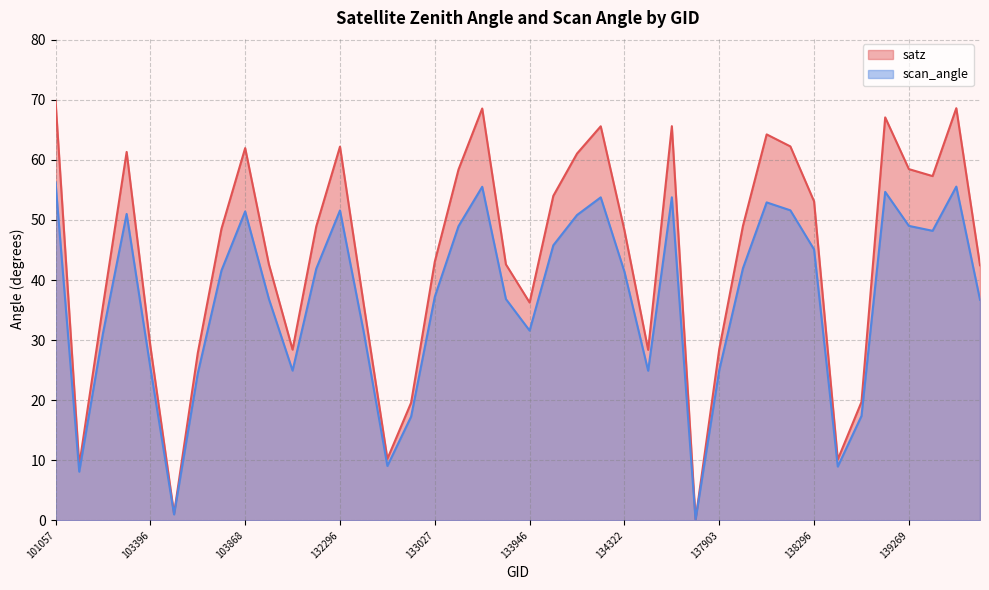

What value does the scan_angle series have at 102911?

8.1